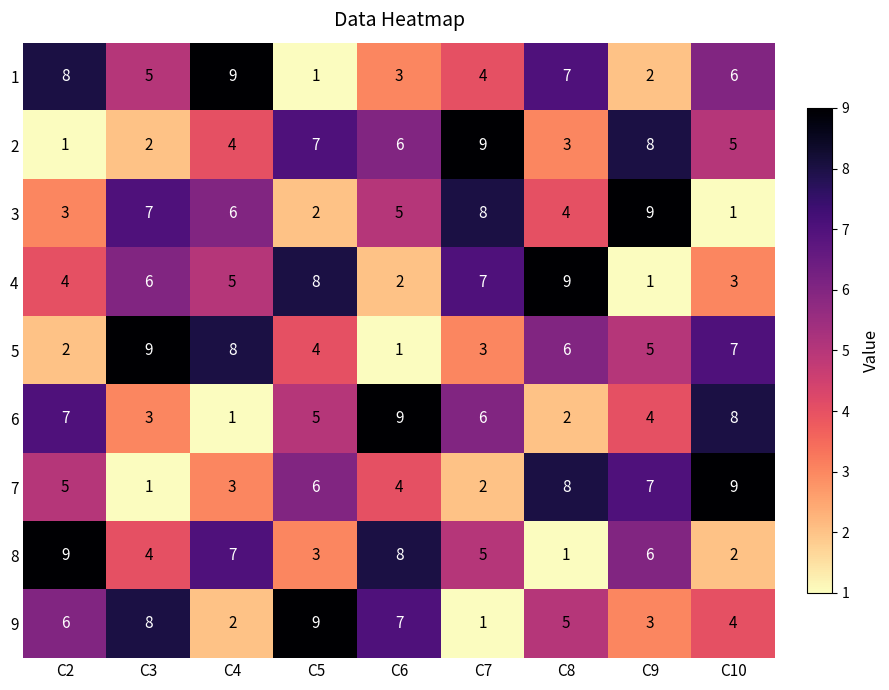

What is the sum of all 6 values?

45